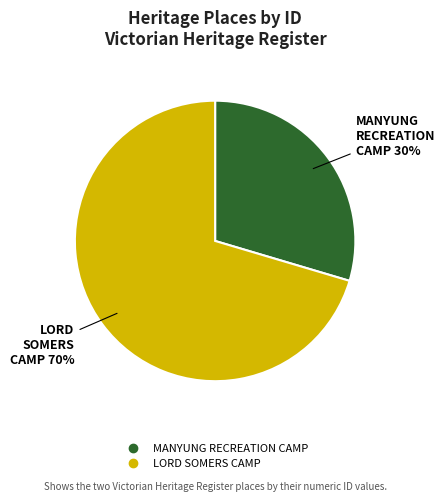

What percentage is the LORD SOMERS CAMP slice, to the nearest percent?

70%